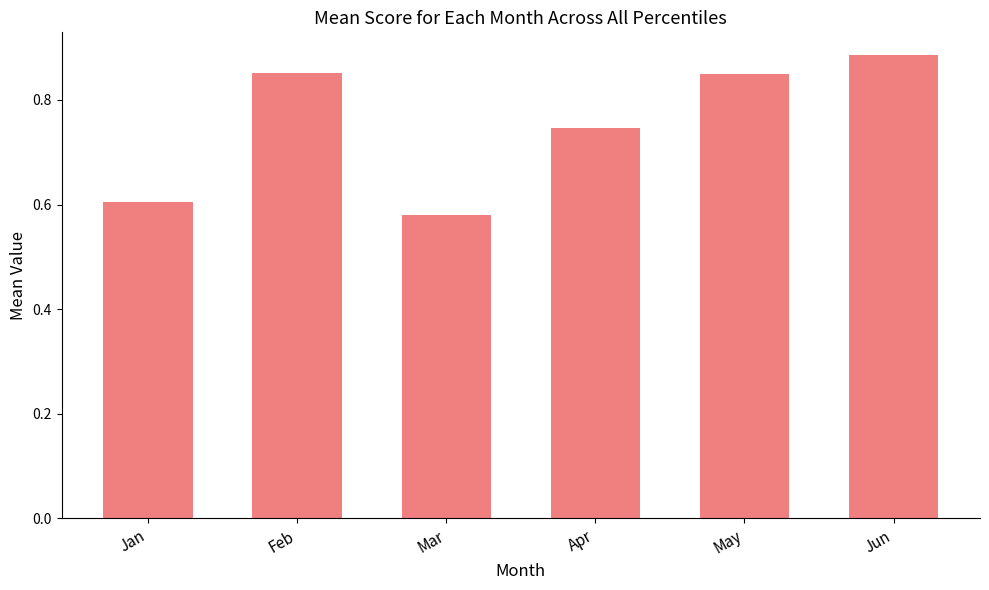

What is the difference between the values at May and Apr?

0.1